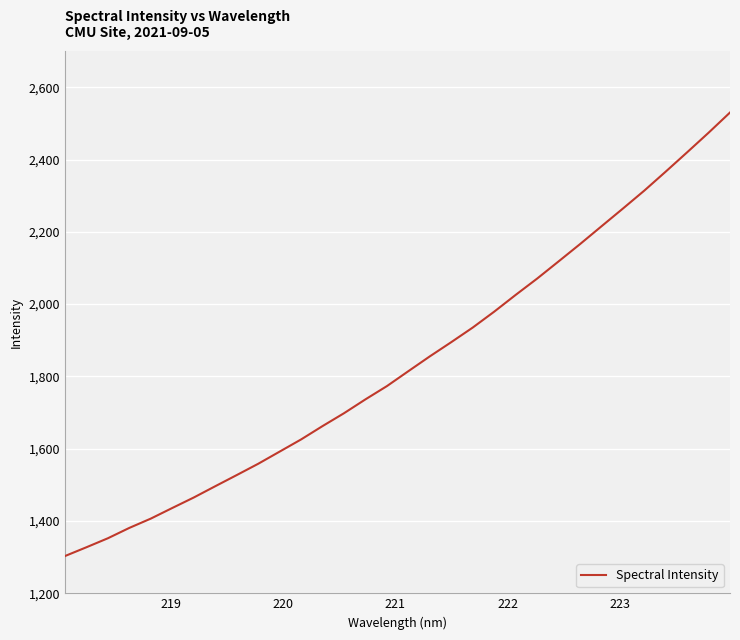

What is the maximum value shown in the chart?

2530.1